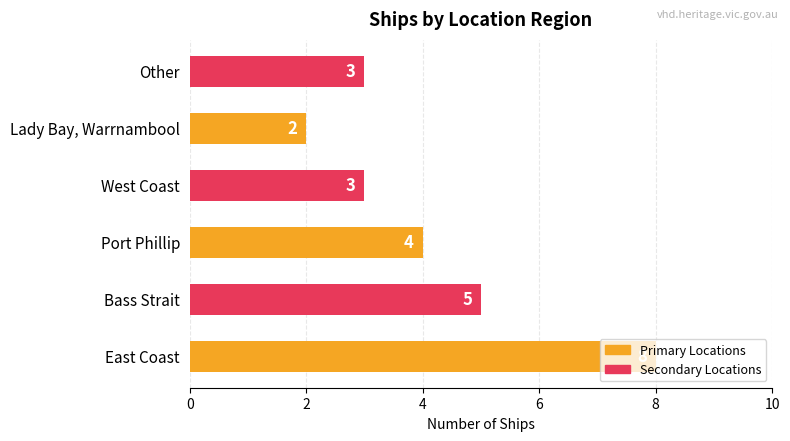

What is the sum of all values?

25